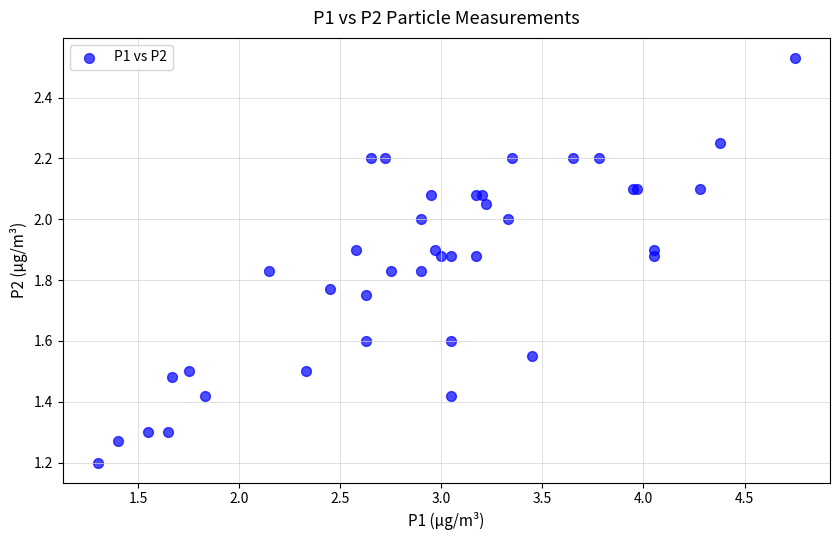

What Y value in the scatter plot is closest to 1?

1.2